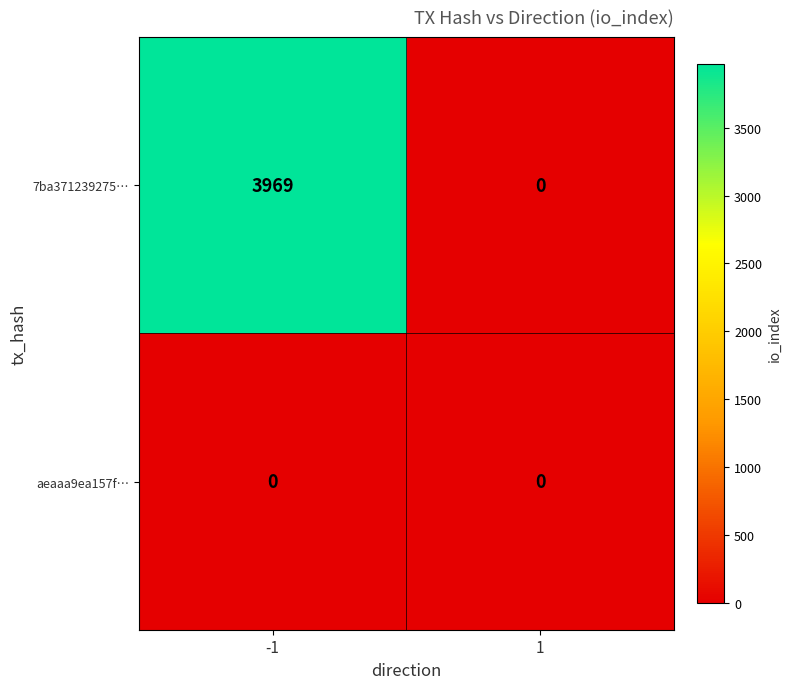

What is the maximum value shown in the chart?

3969